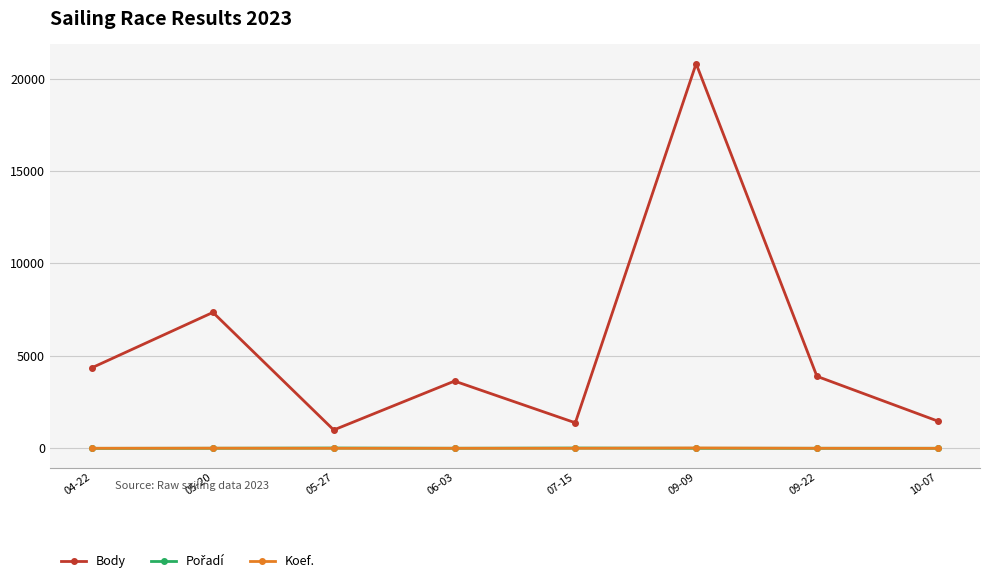

Where is the first local maximum for Body?

05-20